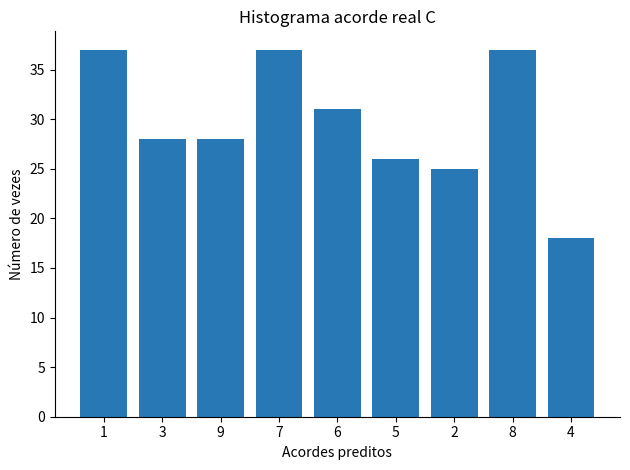

Reading left to right, what are all the values shown in this chart?

1=37	3=28	9=28	7=37	6=31	5=26	2=25	8=37	4=18